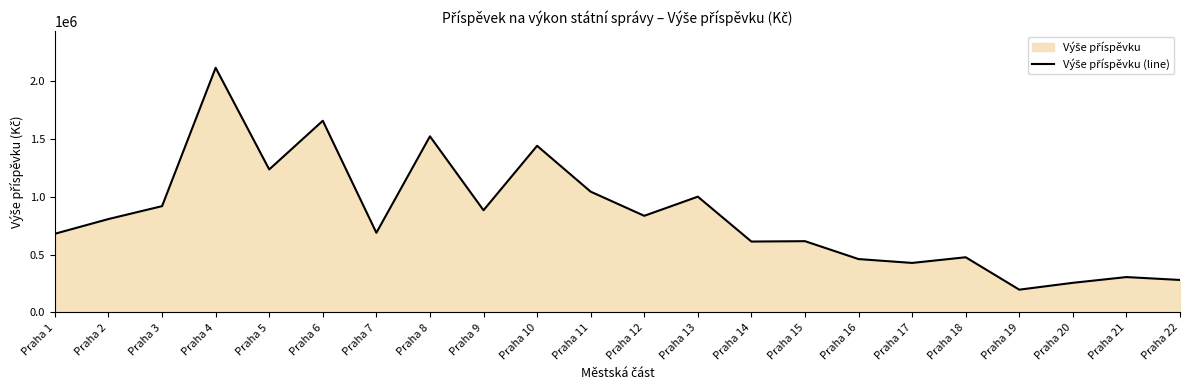

True or false: the data shows 274463 at Praha 11.

False